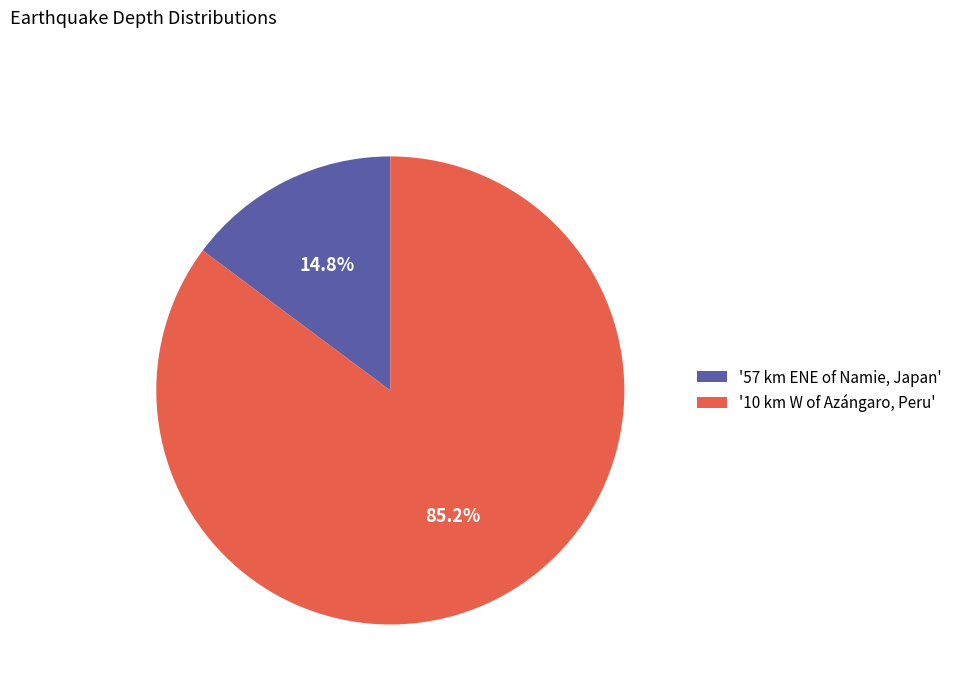

How many segments does this pie chart have?

2